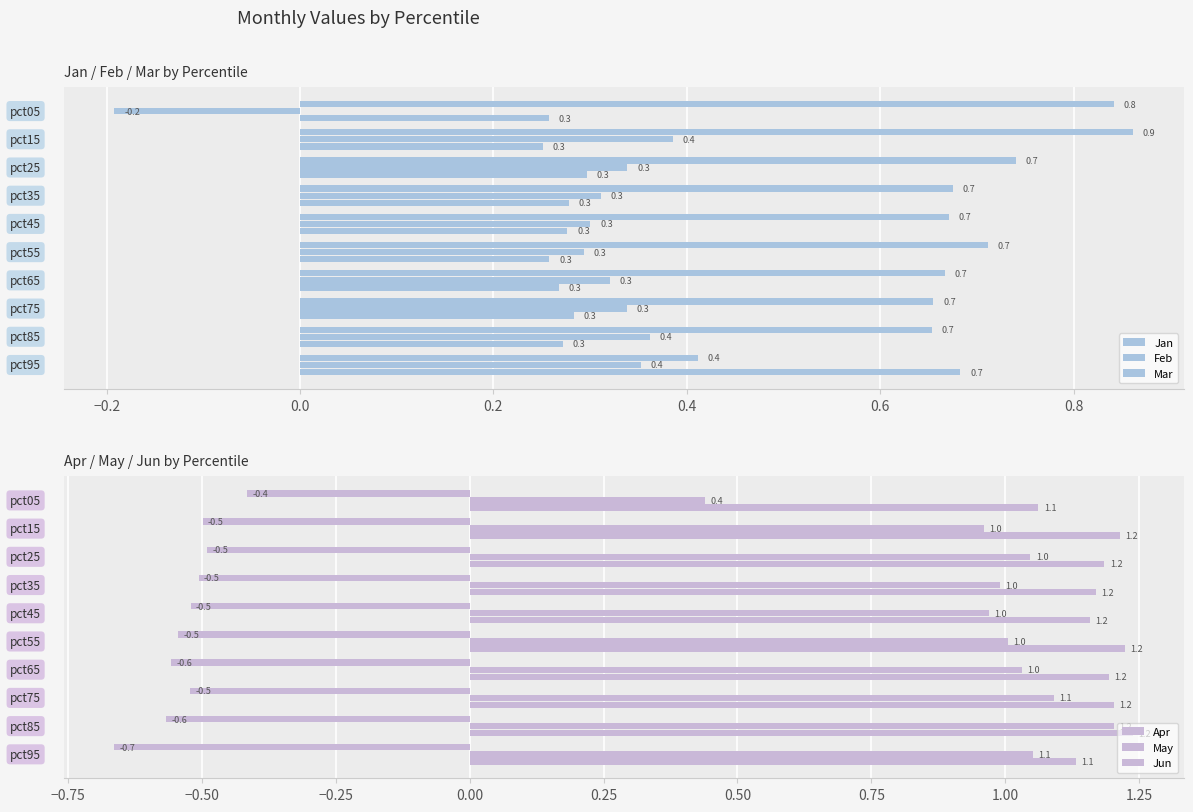

Read the Mar value at 0.2.

0.3